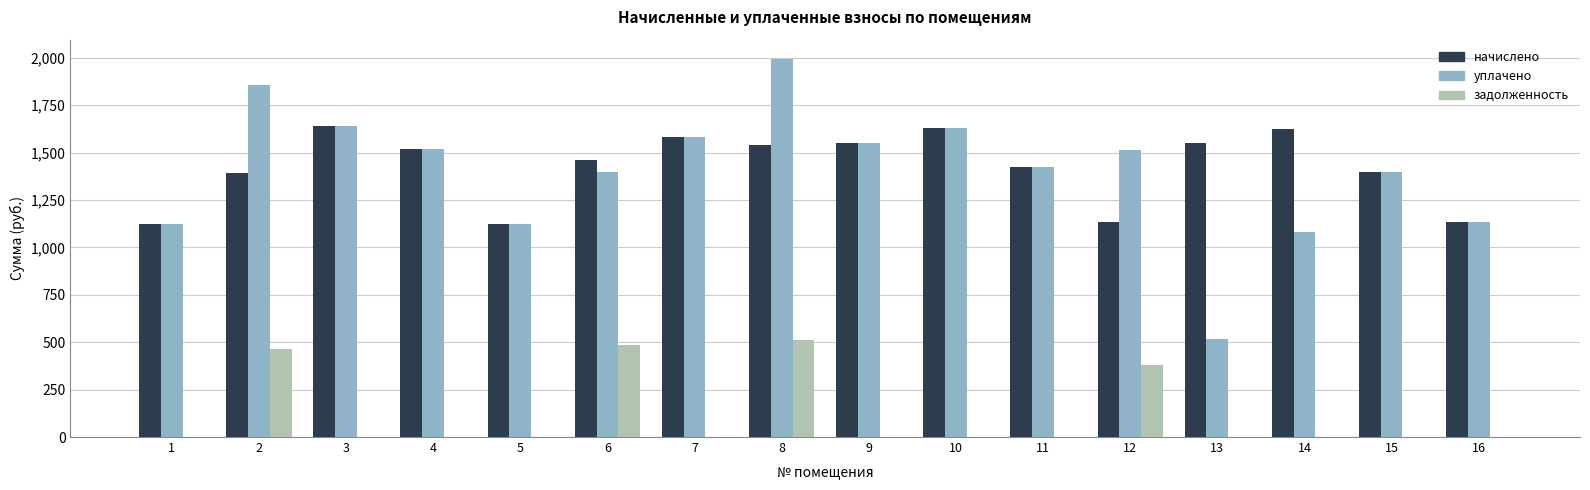

What is the maximum value shown in the chart?

1996.4